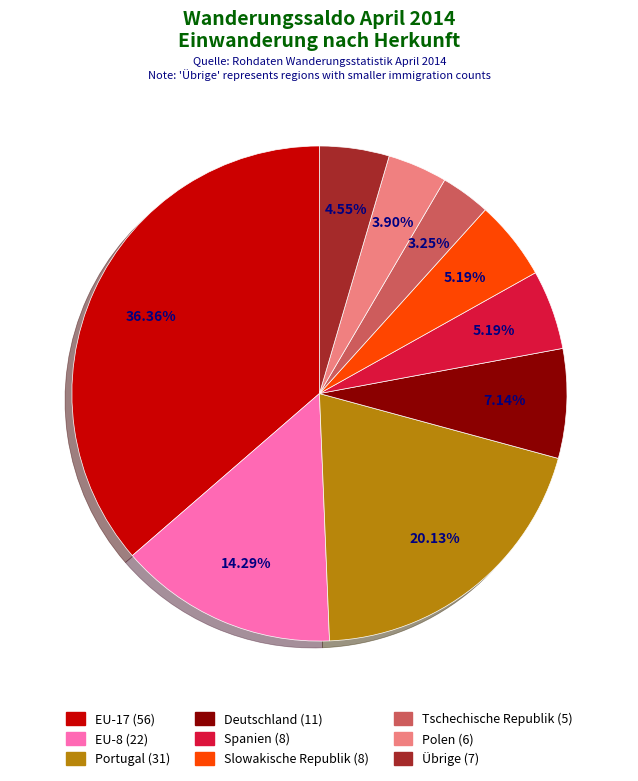

To the nearest percent, what is the difference between the Portugal and Deutschland slice percentages?

13%